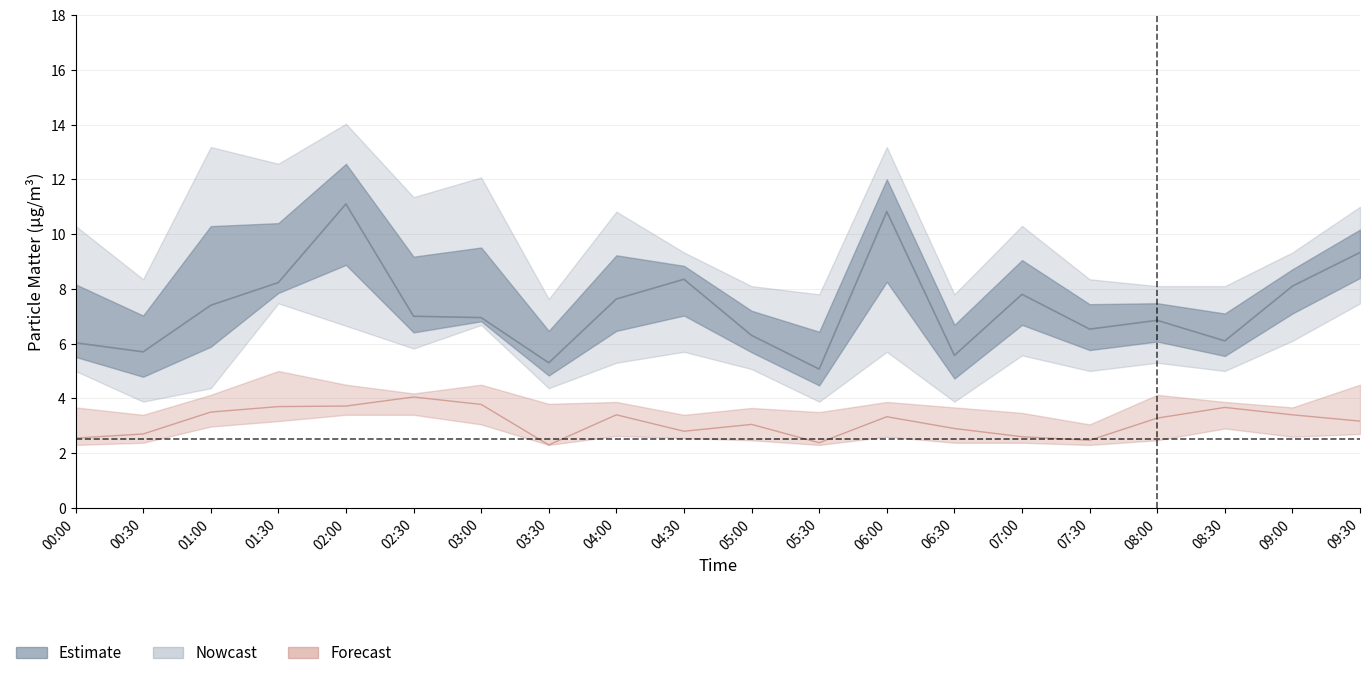

At how many categories does at least one series exceed 11?

6